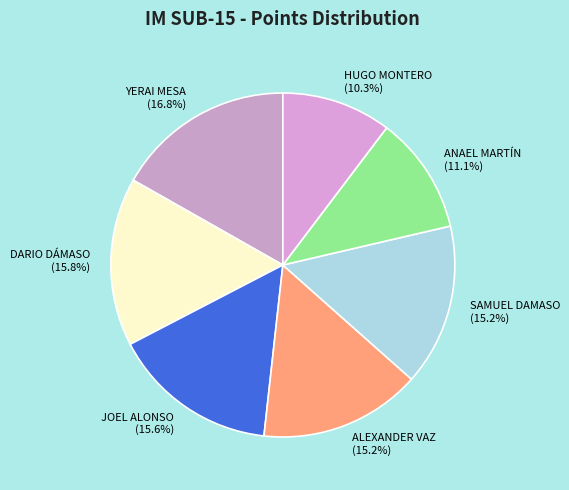

Between ANAEL MARTÍN and JOEL ALONSO, which is larger?

JOEL ALONSO